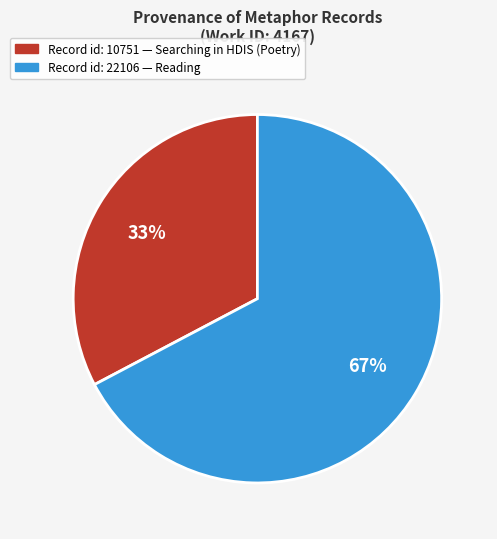

To the nearest percent, what portion does Record id: 22106 — Reading represent?

67%